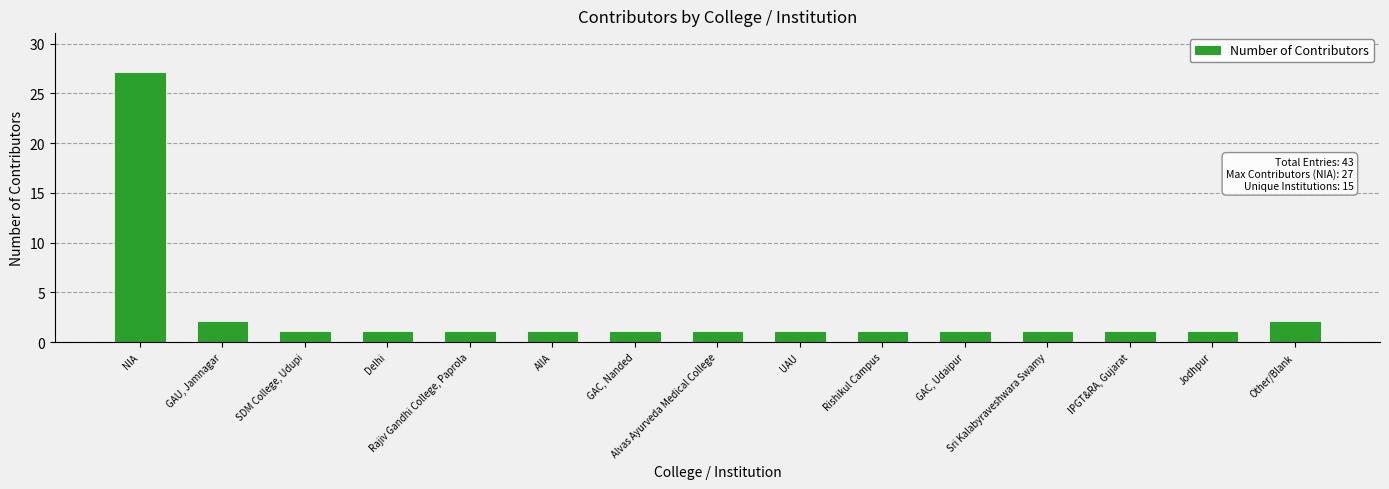

What is the value of the 11th bar from the left?

1